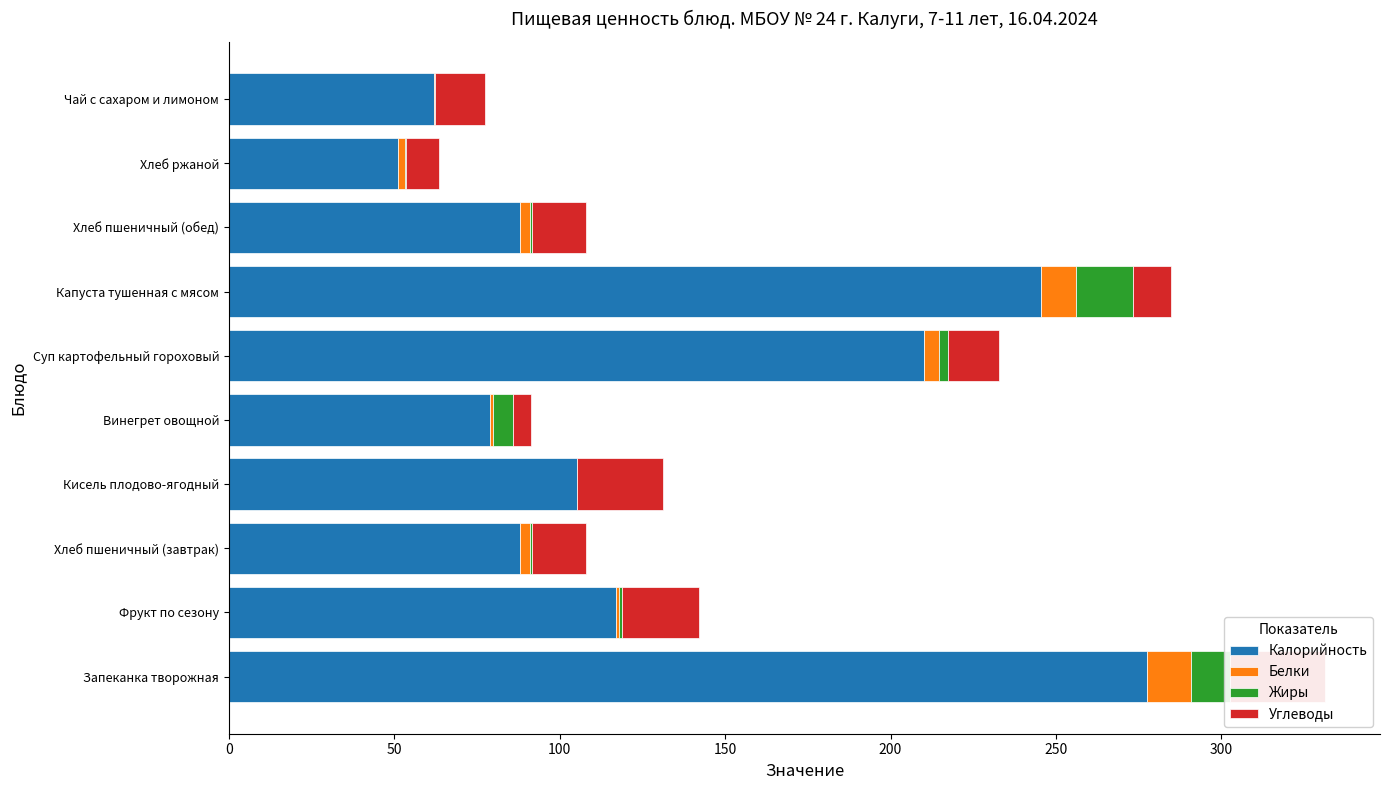

What are all the series names shown in the legend?

Калорийность, Белки, Жиры, Углеводы